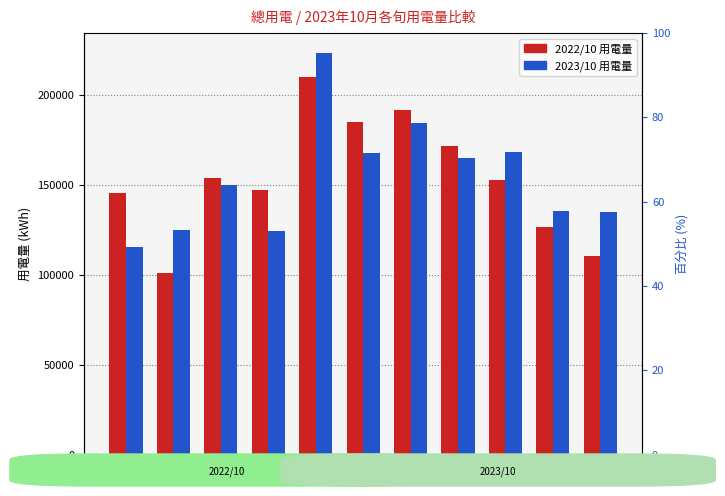

Reading left to right, transcribe all the data shown in this chart.

2022/10 用電量: 21=145560.6	22=101351.5	23=154144.3	24=147259.8	25=210479.7	26=185358.1	27=191718.5	28=171797.0	29=152864.4	30=126978.0	31=110548.9
2023/10 用電量: 21=115521.0	22=125315.0	23=150055.3	24=124544.0	25=223541.0	26=168240.0	27=184541.0	28=165458.0	29=168541.0	30=135555.0	31=135247.0